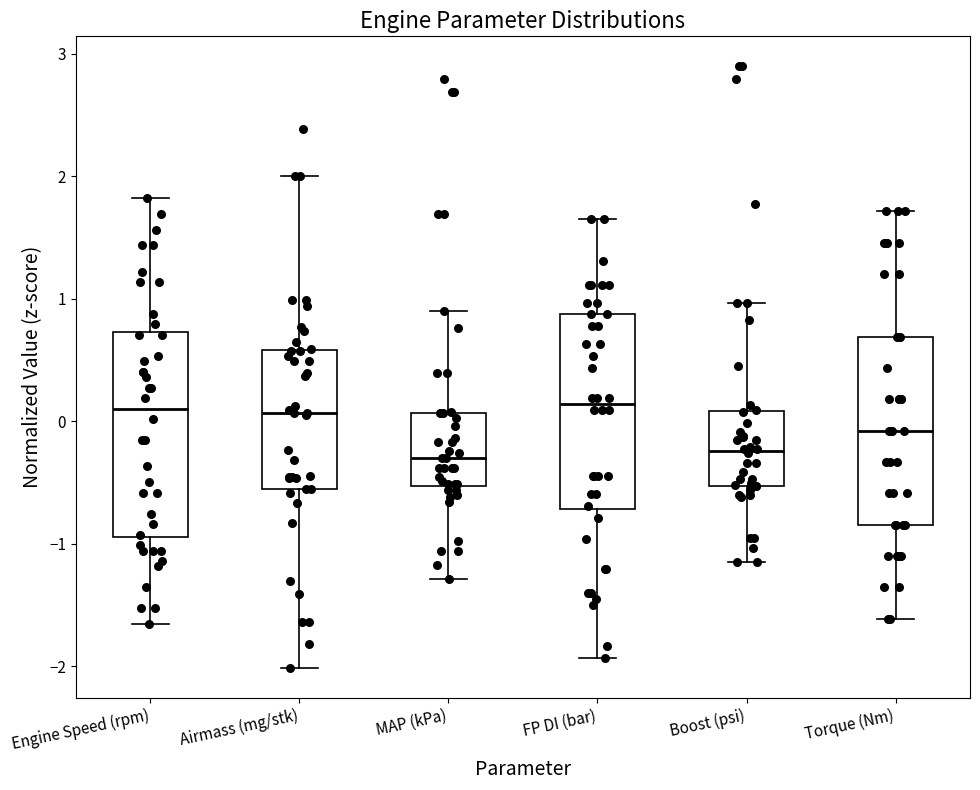

Reading left to right, read every box against the y-axis: the position of its median line, the range the box covers, and the ends of its whiskers. The values are not printed on the chart, so give them approximately, as read against the axis.

Engine Speed (rpm): median 0.1, box -0.9 to 0.7, whiskers -1.7 to 1.8
Airmass (mg/stk): median 0.1, box -0.6 to 0.6, whiskers -2.0 to 2.0
MAP (kPa): median -0.3, box -0.5 to 0.1, whiskers -1.3 to 0.9
FP DI (bar): median 0.1, box -0.7 to 0.9, whiskers -1.9 to 1.7
Boost (psi): median -0.2, box -0.5 to 0.1, whiskers -1.1 to 1.0
Torque (Nm): median -0.1, box -0.8 to 0.7, whiskers -1.6 to 1.7